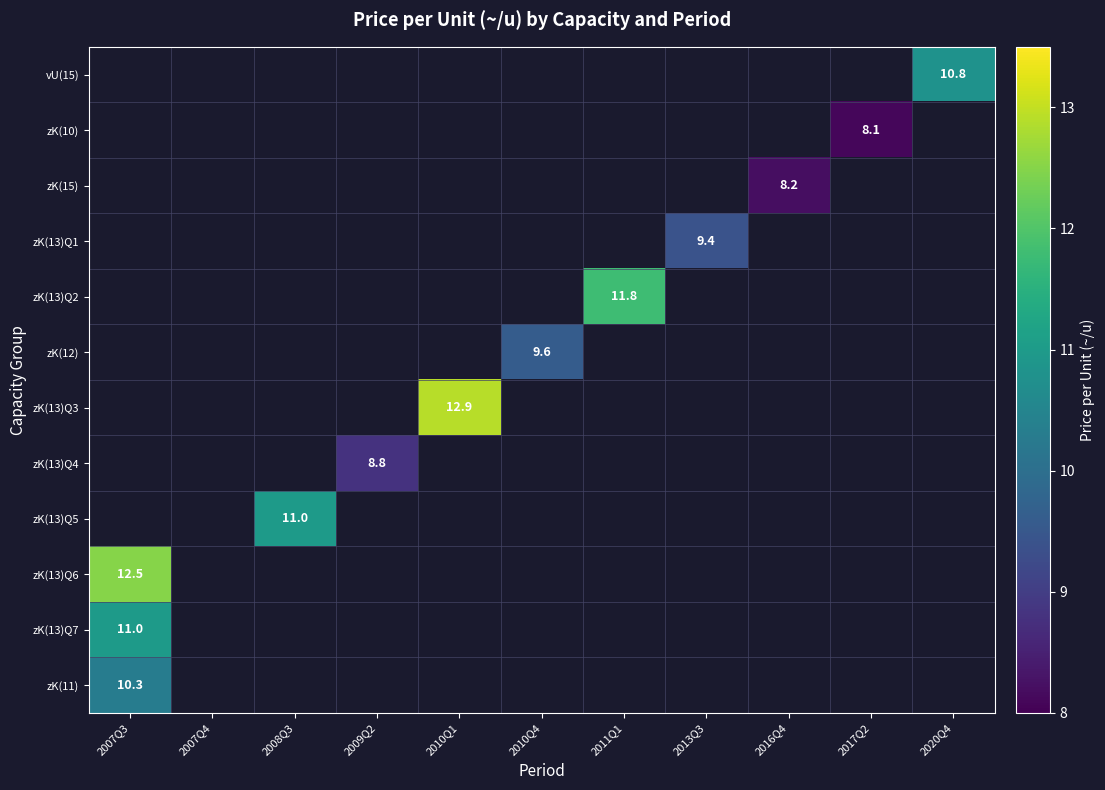

Which label corresponds to the largest value in the chart?

2010Q1